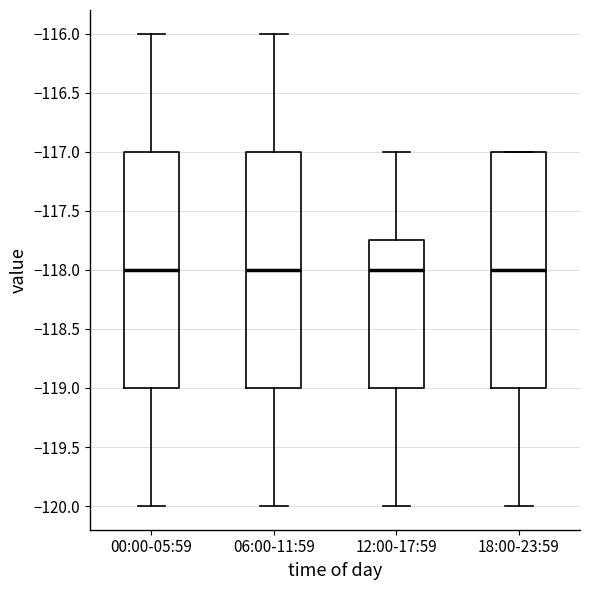

Where is the upper edge of the box for 18:00-23:59 on the y-axis? The values are not printed on the chart, so give them approximately, as read against the axis.

-117.00